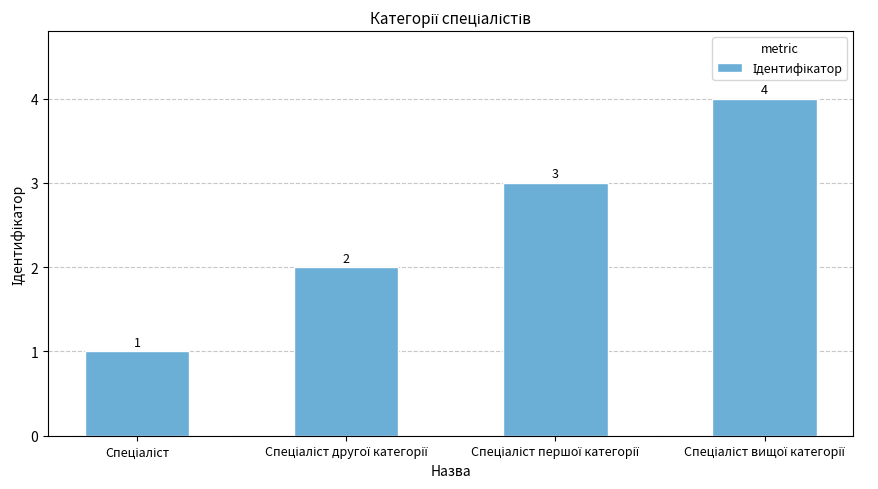

Count the values in the range 2 to 4.

3